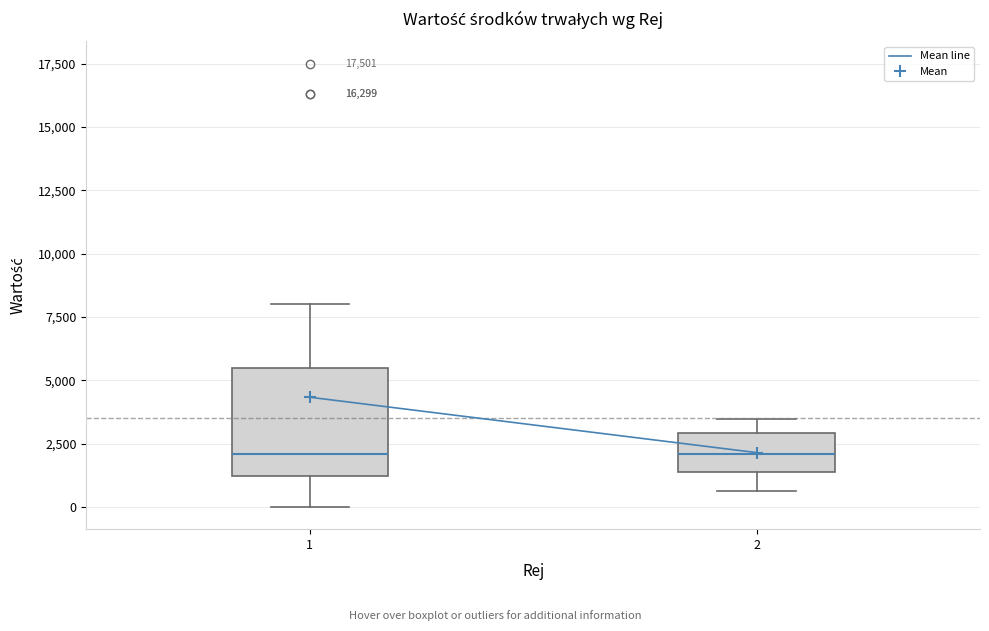

Where is the lower edge of the box at x = 1 on the y-axis? The values are not printed on the chart, so give them approximately, as read against the axis.

1000